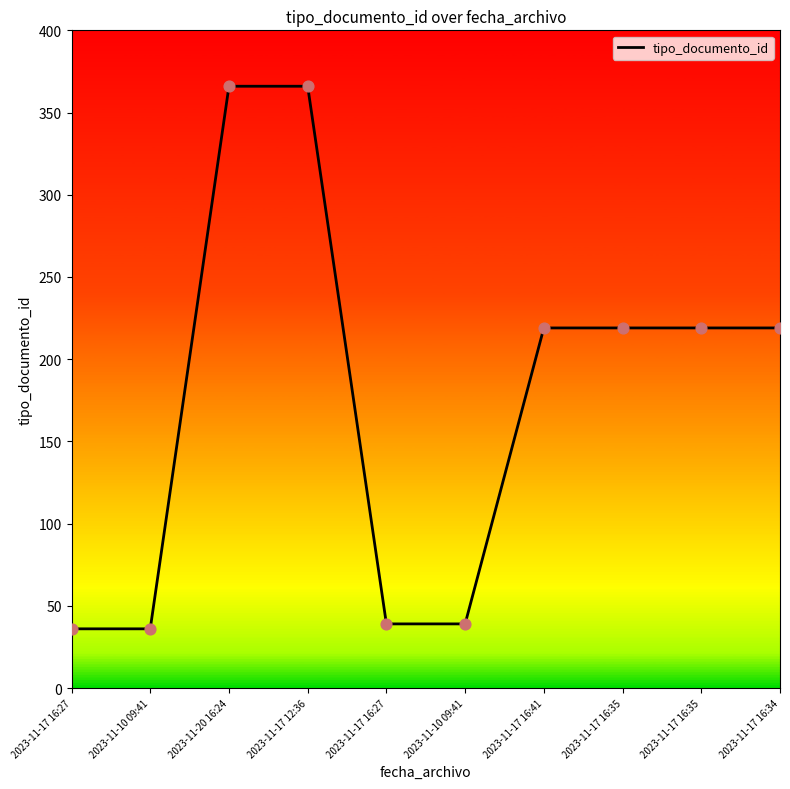

Between 2023-11-17 16:35 and 2023-11-17 12:36, which is larger?

2023-11-17 12:36